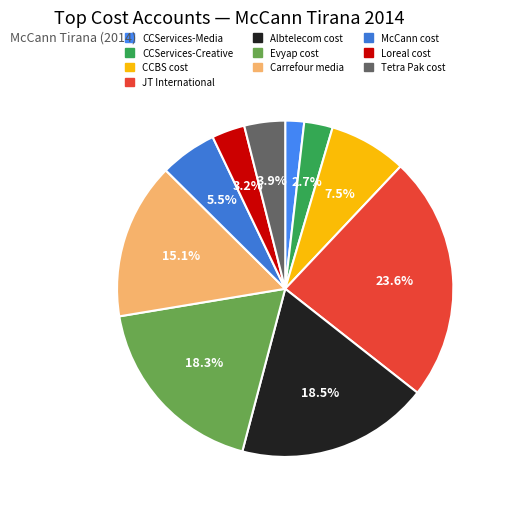

Which slice is the largest?

JT International